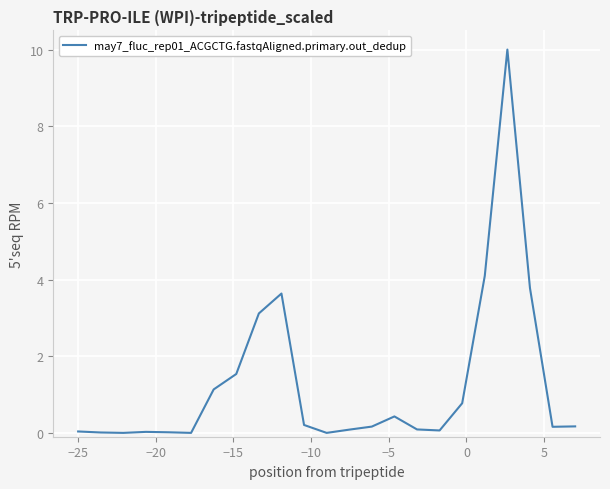

What is the difference between the maximum and minimum values?

10.0